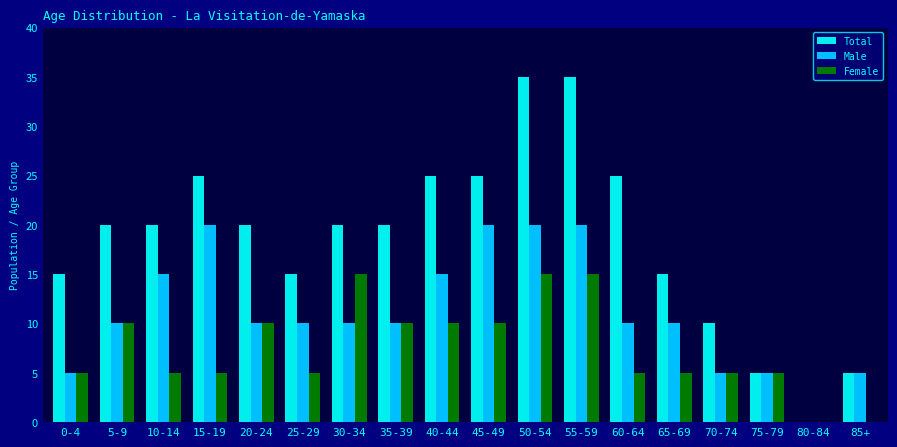

Is the value of Female at 30-34 greater than the value of Male at 25-29?

Yes